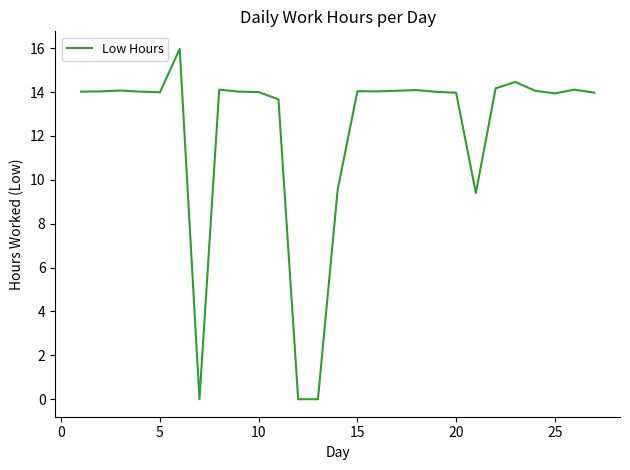

What is the sum of all values?

329.8